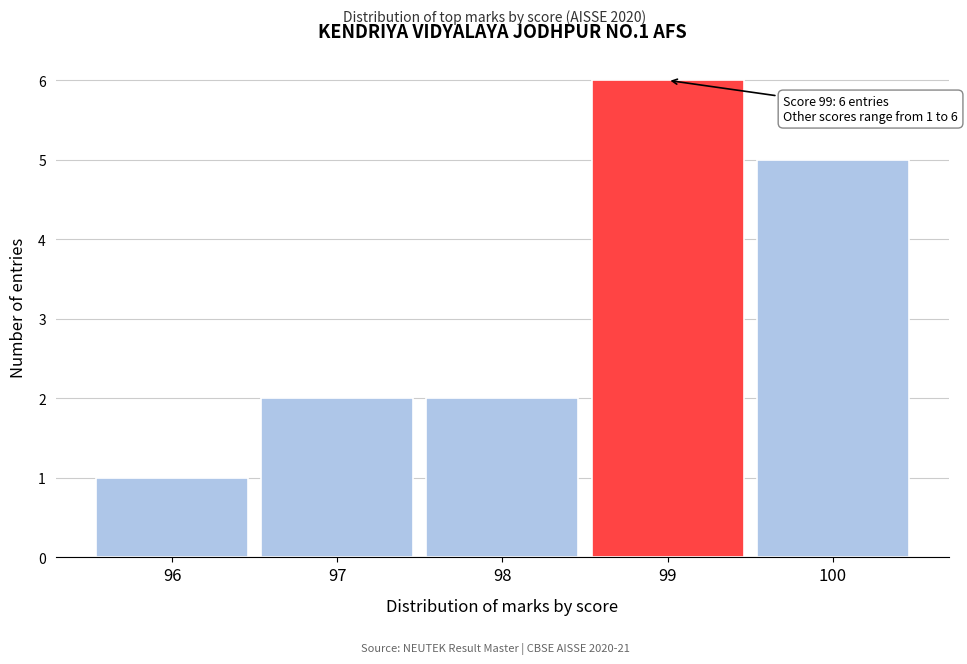

Reading left to right, extract all data points from this chart.

1	2	2	6	5